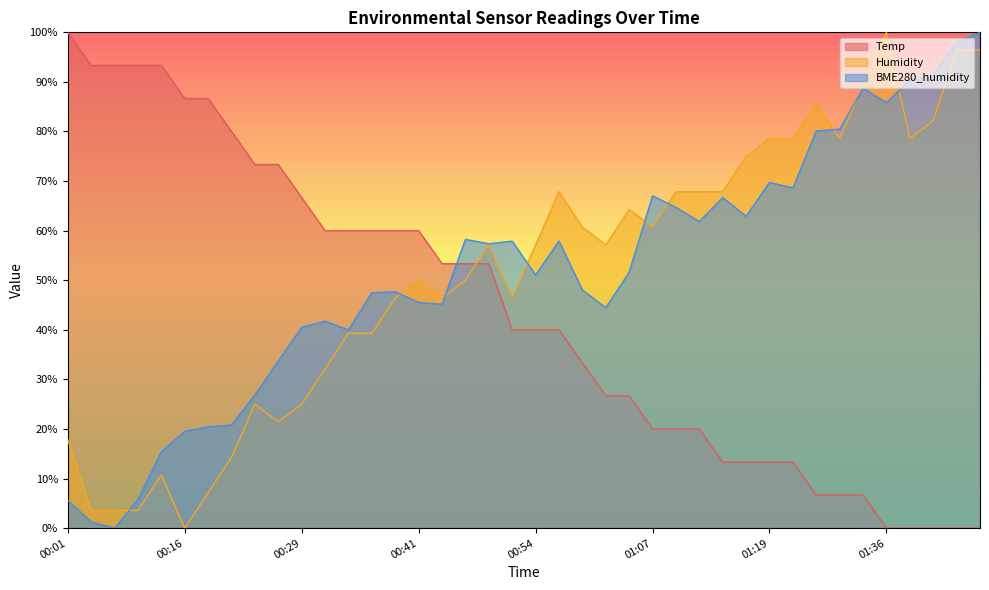

What is the label of the 24th point from the right?

00:43